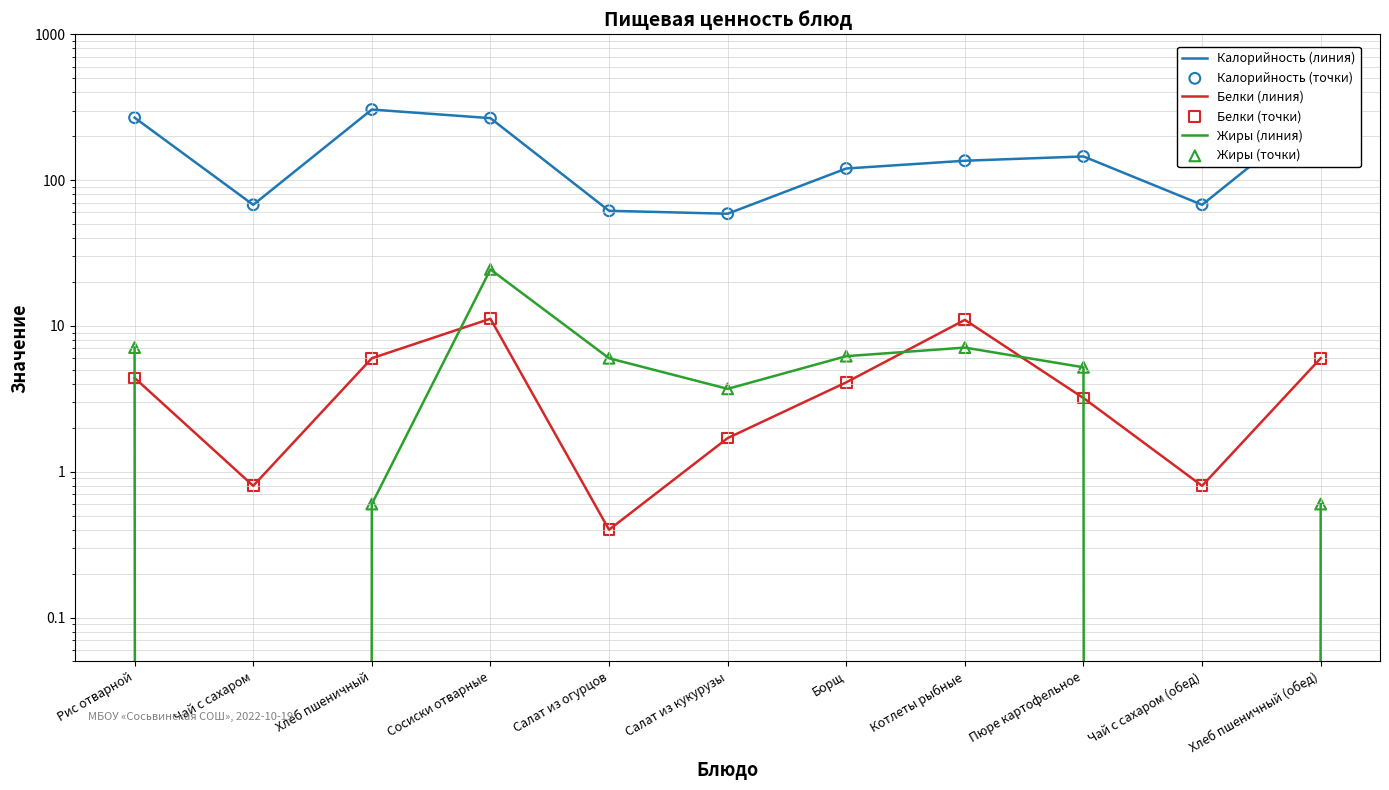

Is the value of Жиры (линия) at Котлеты рыбные greater than the value of Белки (точки) at Салат из кукурузы?

Yes